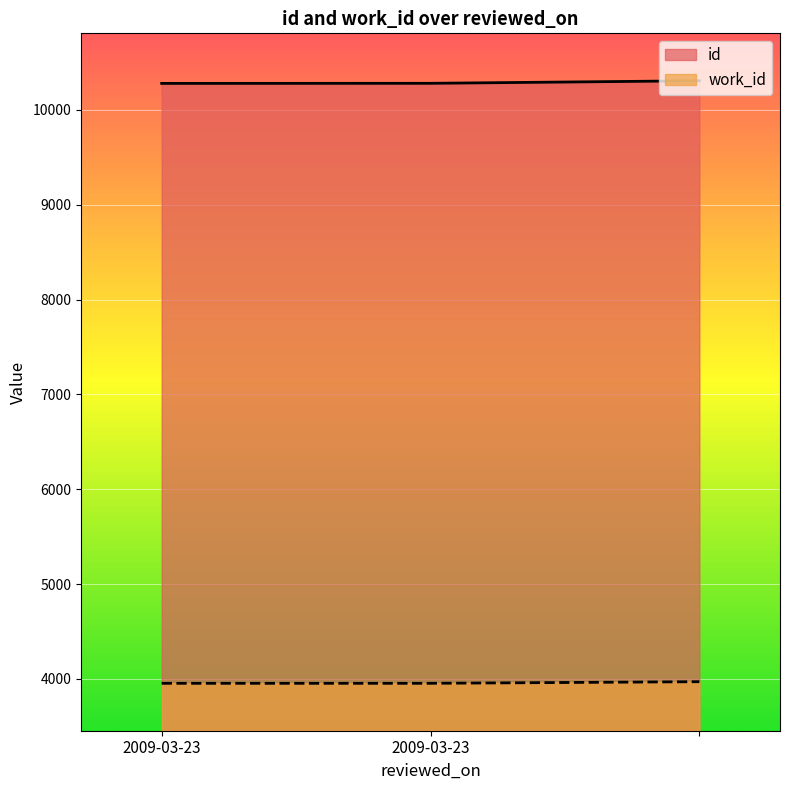

What is the total value across all series at 2009-03-23?

14232